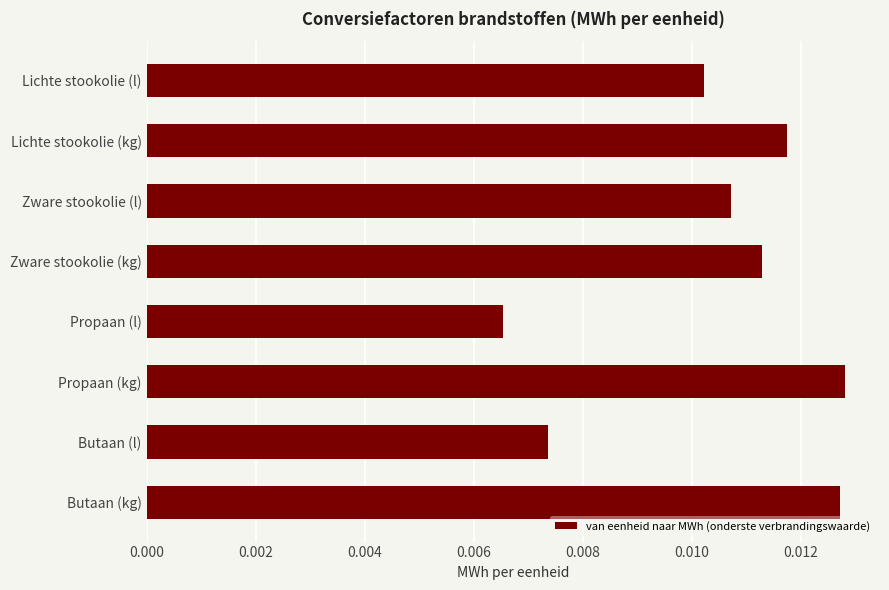

Does the chart contain stacked bars?

No